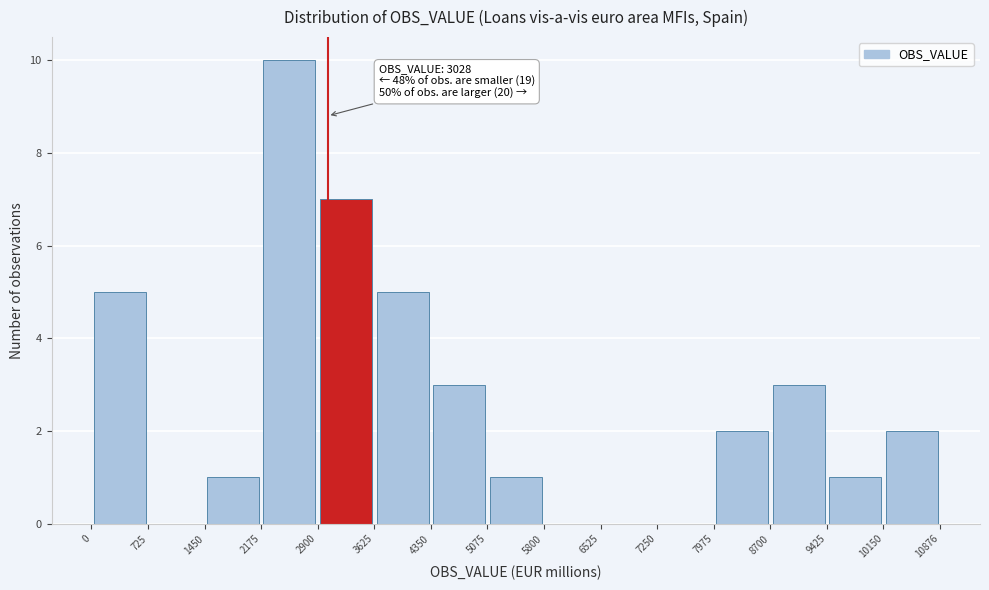

Over which range of the x-axis is the bar tallest?

2175 to 2900